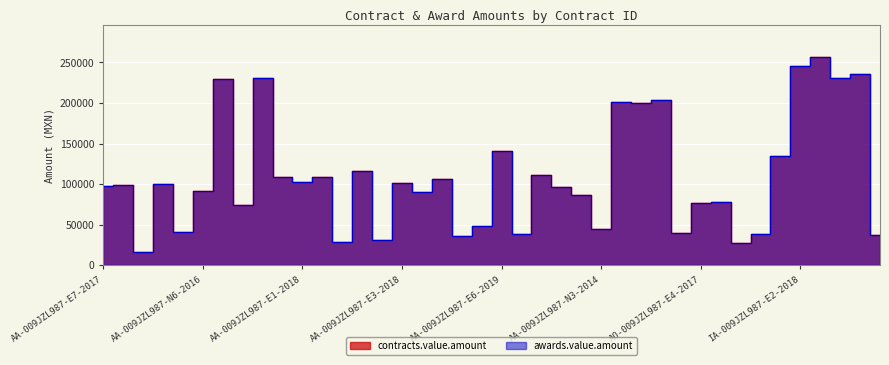

Which series has the largest range (max minus min)?

contracts.value.amount